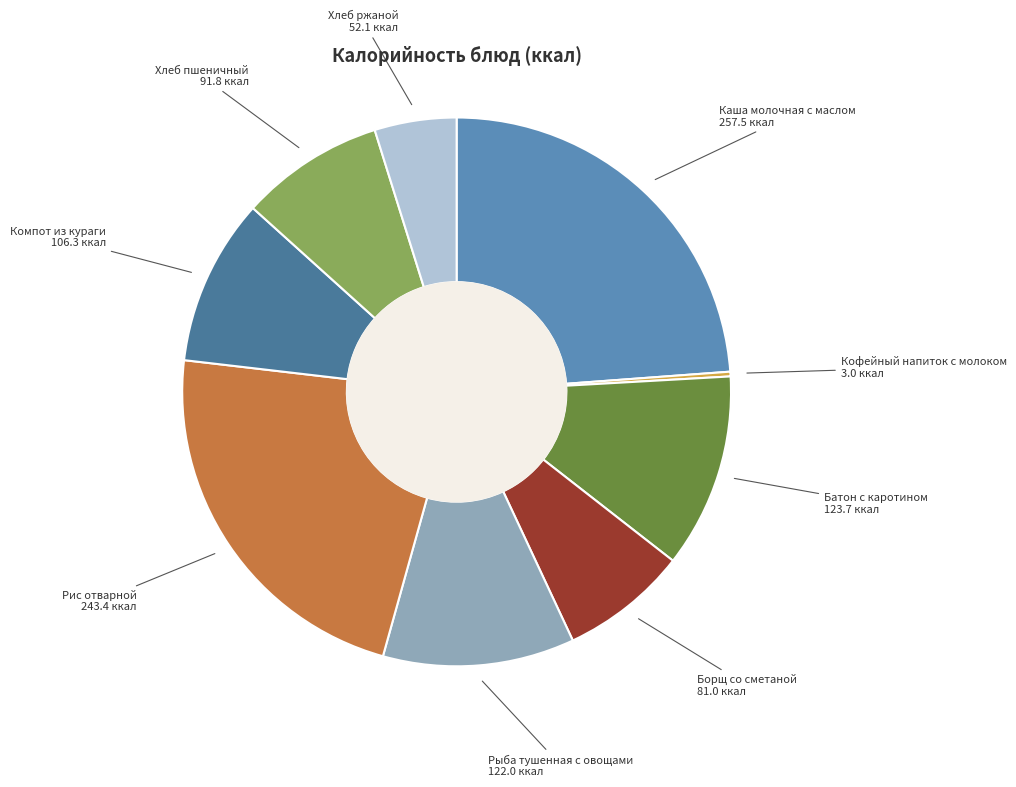

Which category has the biggest portion of the pie?

Каша молочная с маслом